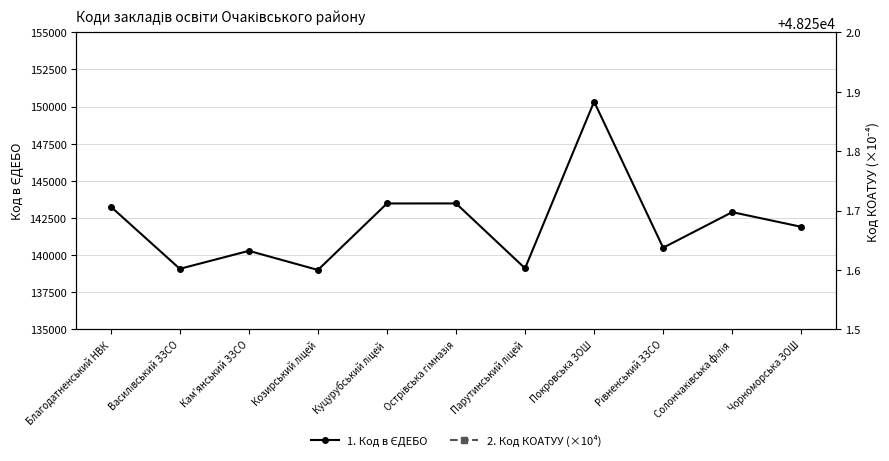

Read the Код КОАТУУ (×10⁴) value at Острівська гімназія.

482518.3